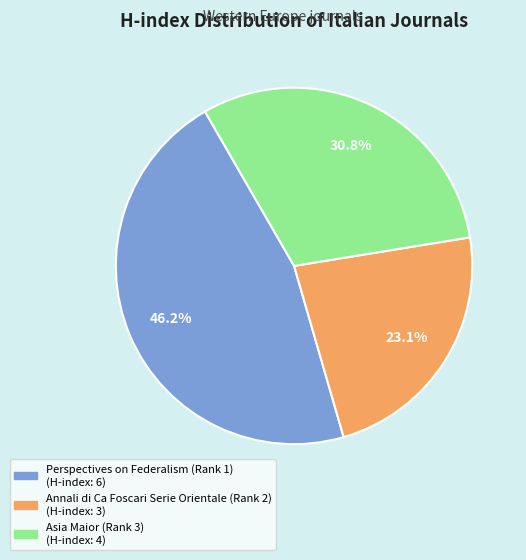

How many slices are in this pie chart?

3